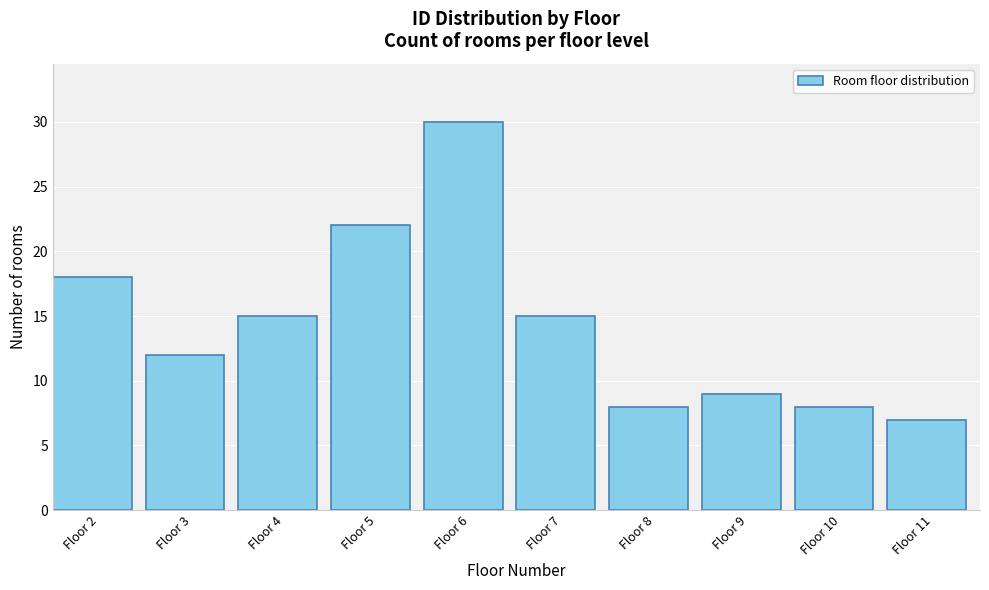

Reading left to right, transcribe all the data shown in this chart.

18	12	15	22	30	15	8	9	8	7